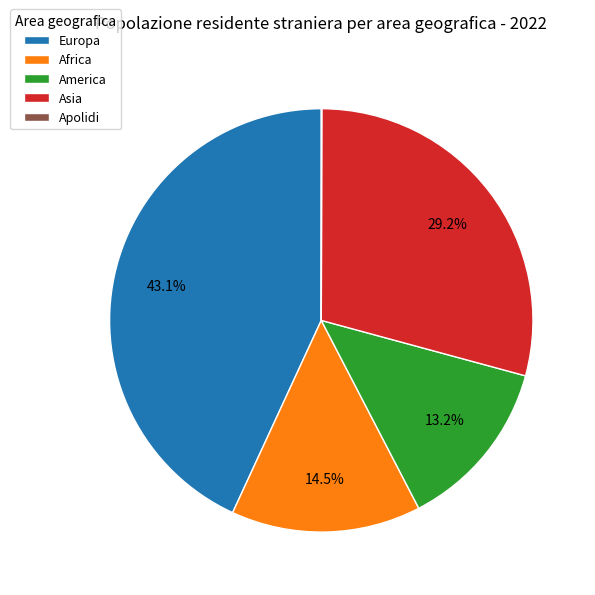

What percentage do Europa and Asia together represent?

72.3%